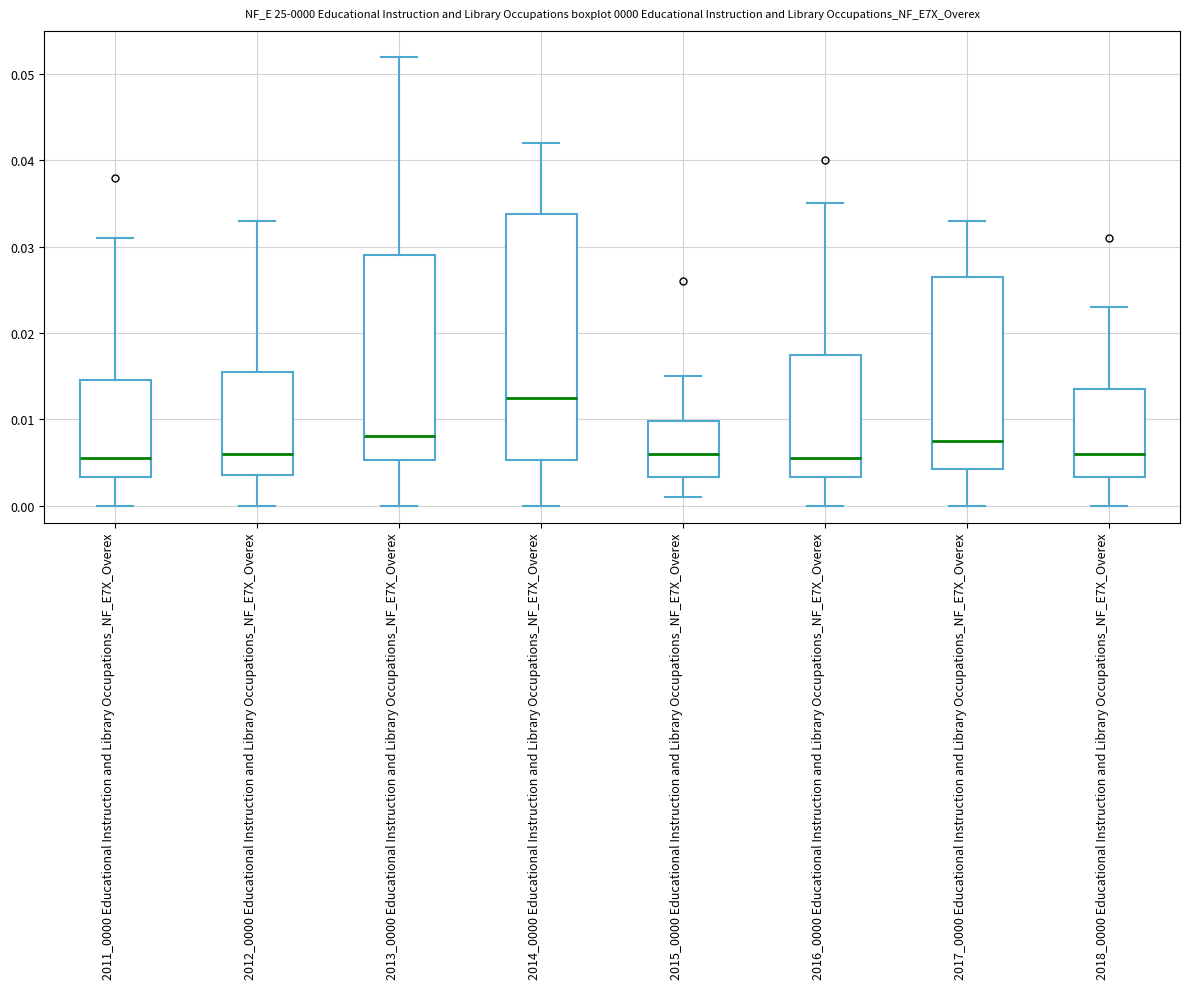

Which box is the tallest, from its lower edge to its upper edge?

2014_0000 Educational Instruction and Library Occupations_NF_E7X_Overex